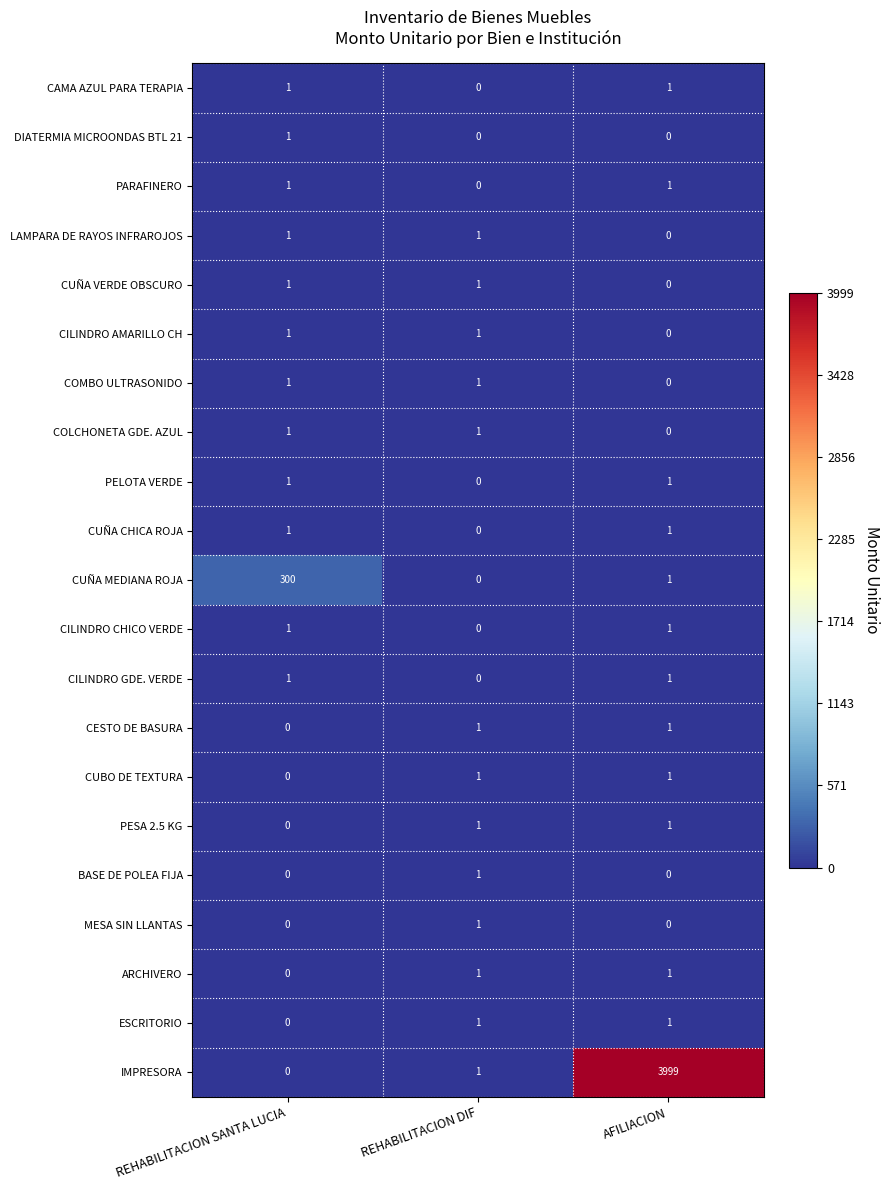

At which label does CUÑA CHICA ROJA reach its minimum?

REHABILITACION DIF